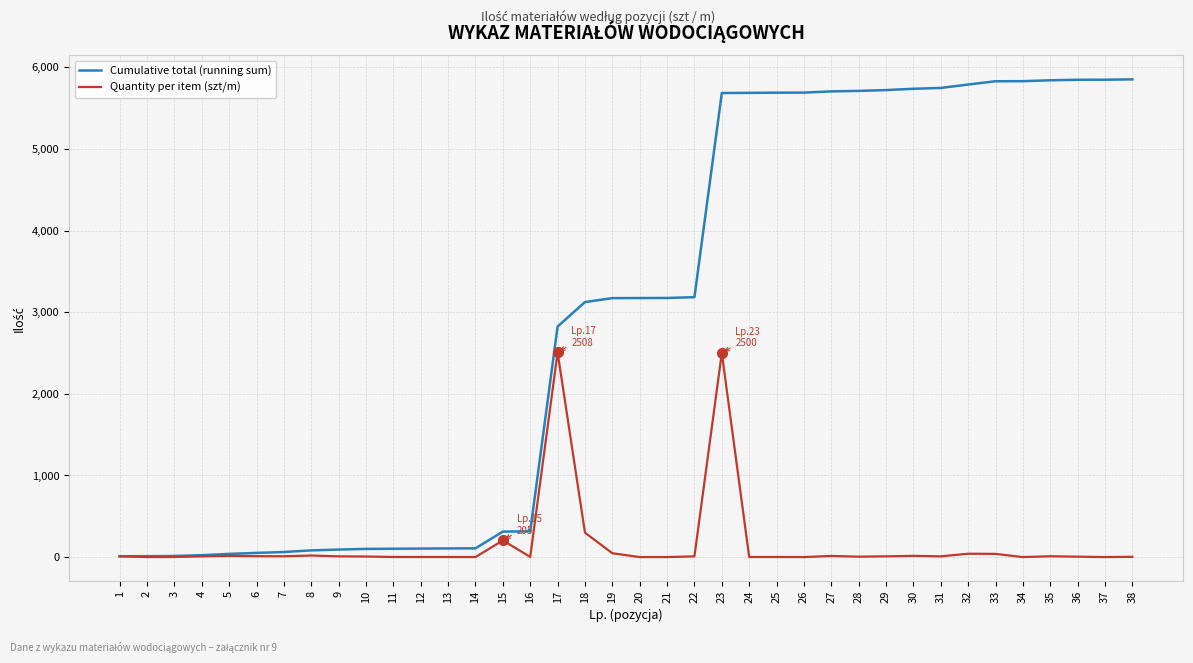

The value of Cumulative total (running sum) at 22 is 3184. True or false?

True